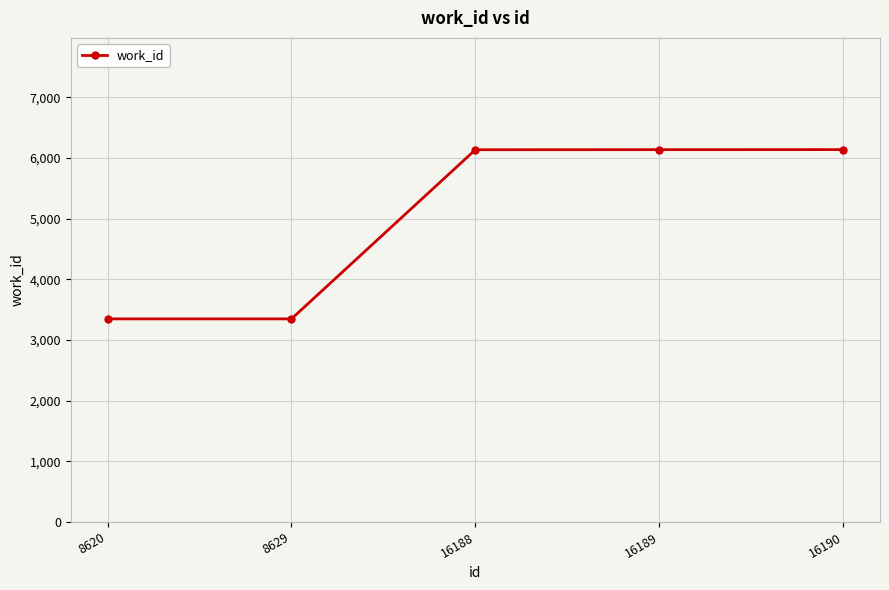

What is the maximum value shown in the chart?

6137